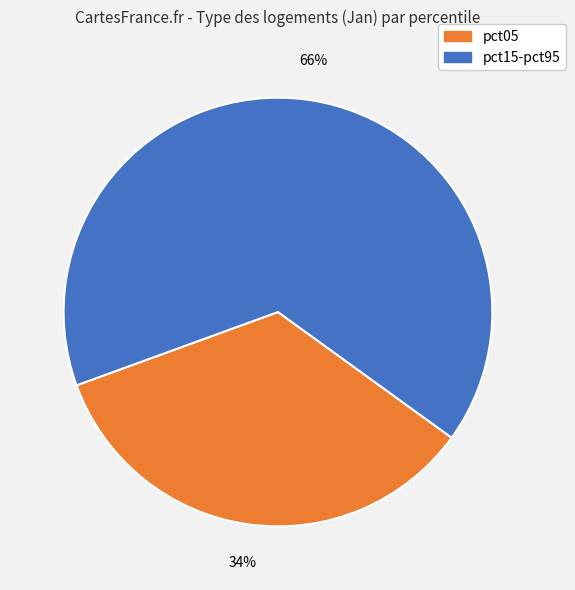

Is there any slice that represents more than half of the pie?

Yes